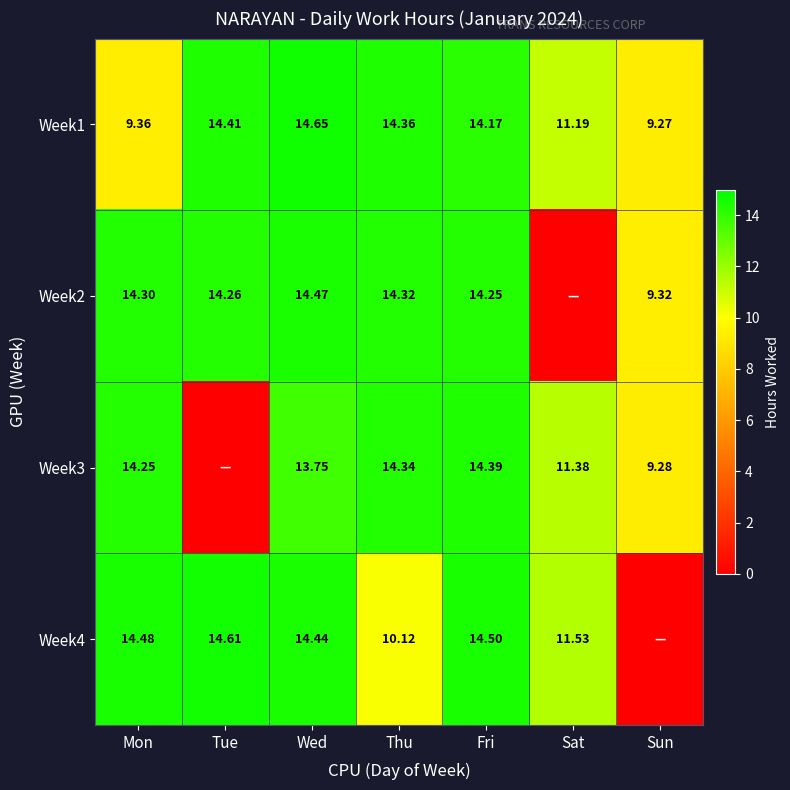

At Mon, list the series in order from largest to smallest.

Week4, Week2, Week3, Week1